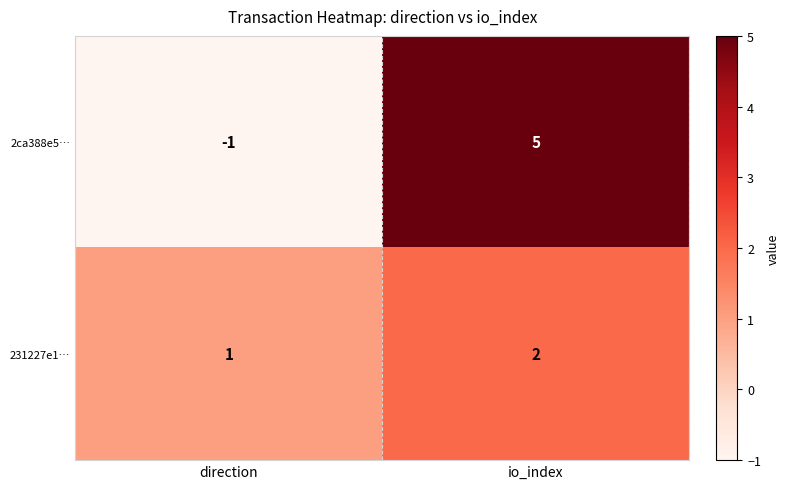

Which series has the largest total across all categories?

2ca388e5…